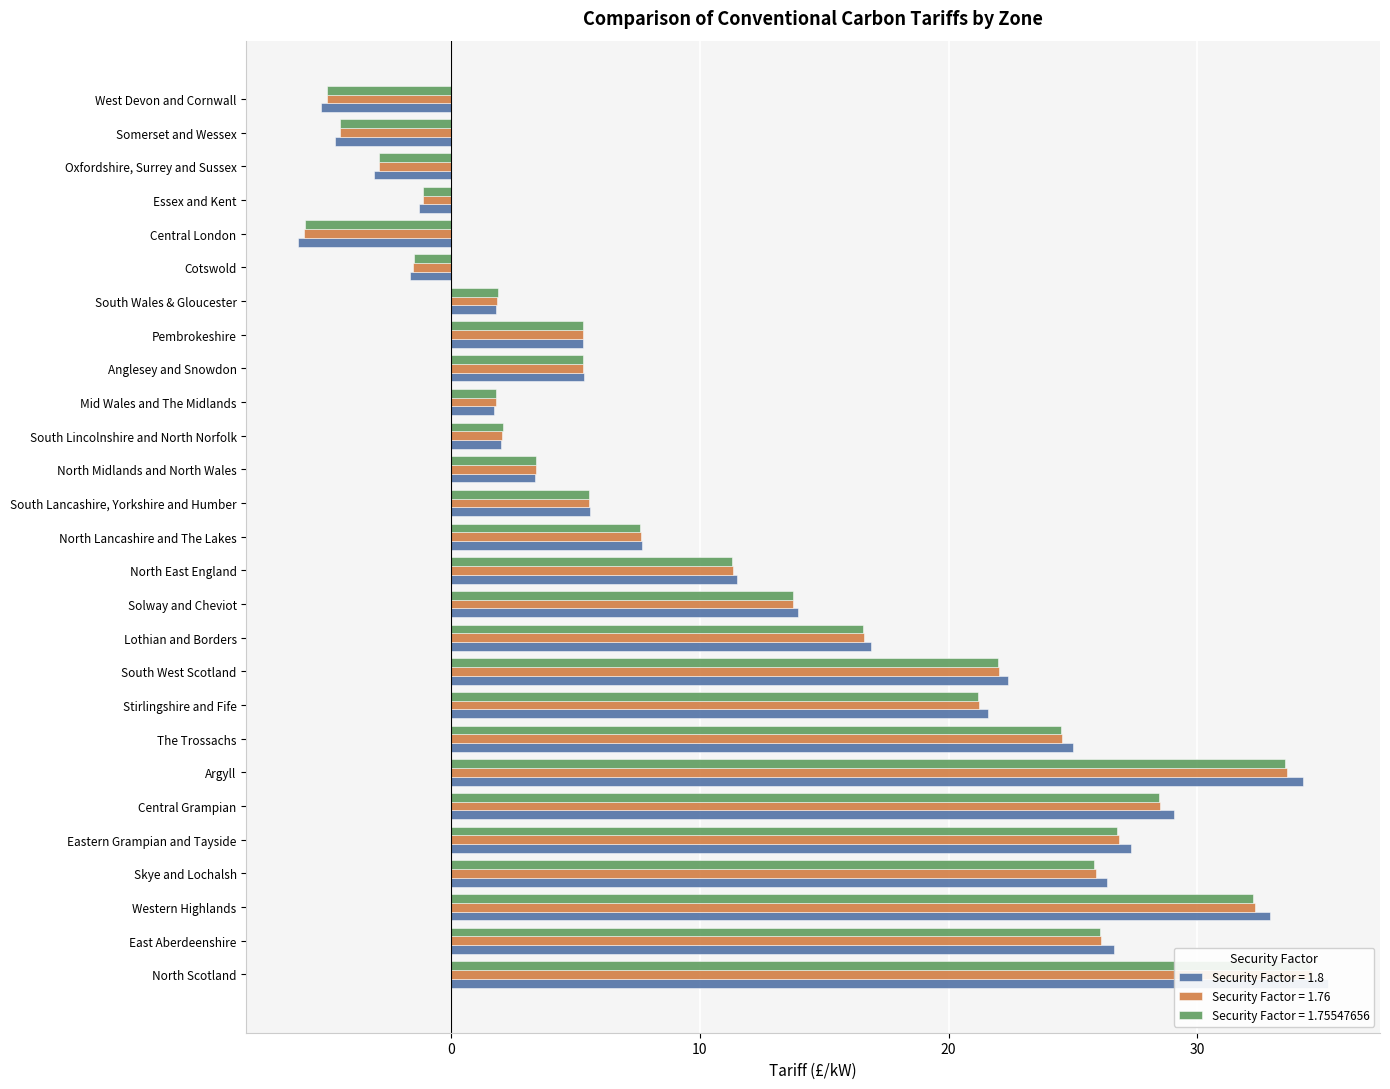

Is it true that Security Factor = 1.75547656 equals 5.3 at Anglesey and Snowdon?

True